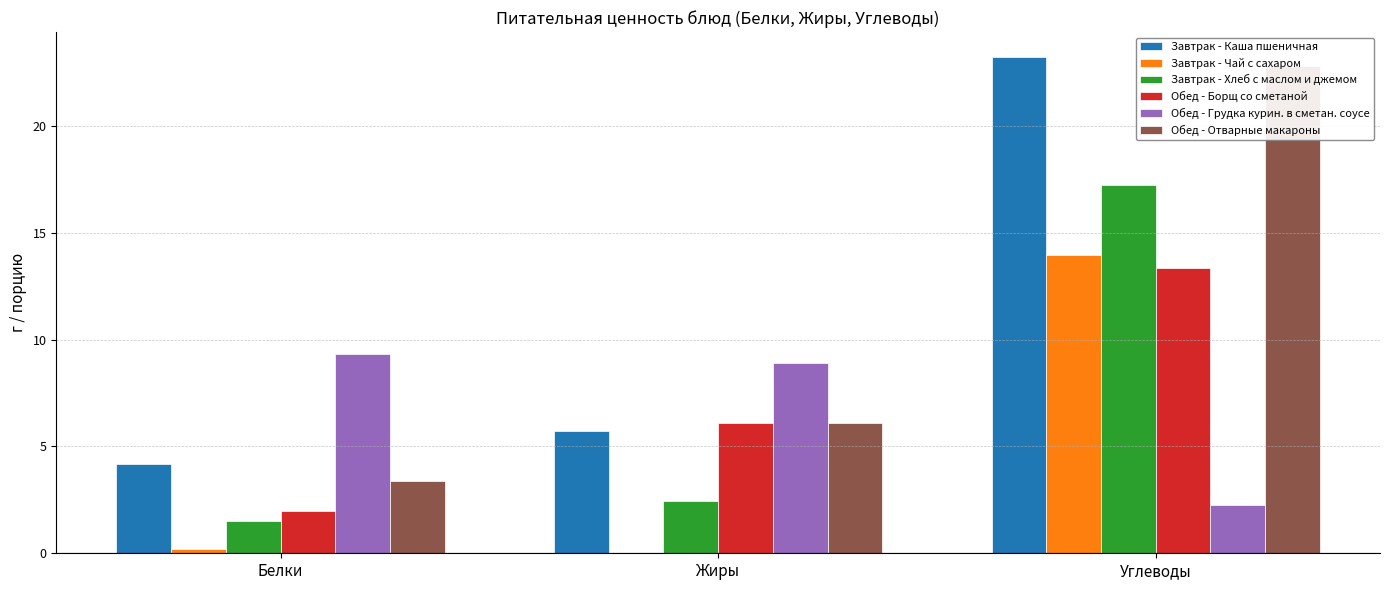

Where is Завтрак - Каша пшеничная nearest to the value 13?

Жиры